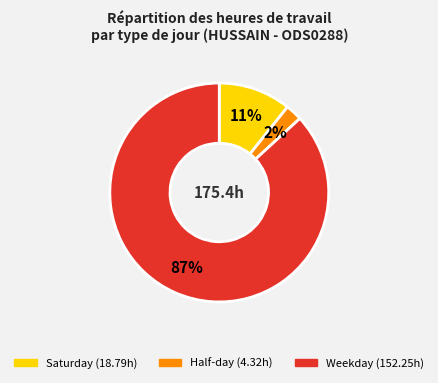

To the nearest percent, what is the average slice percentage?

33%